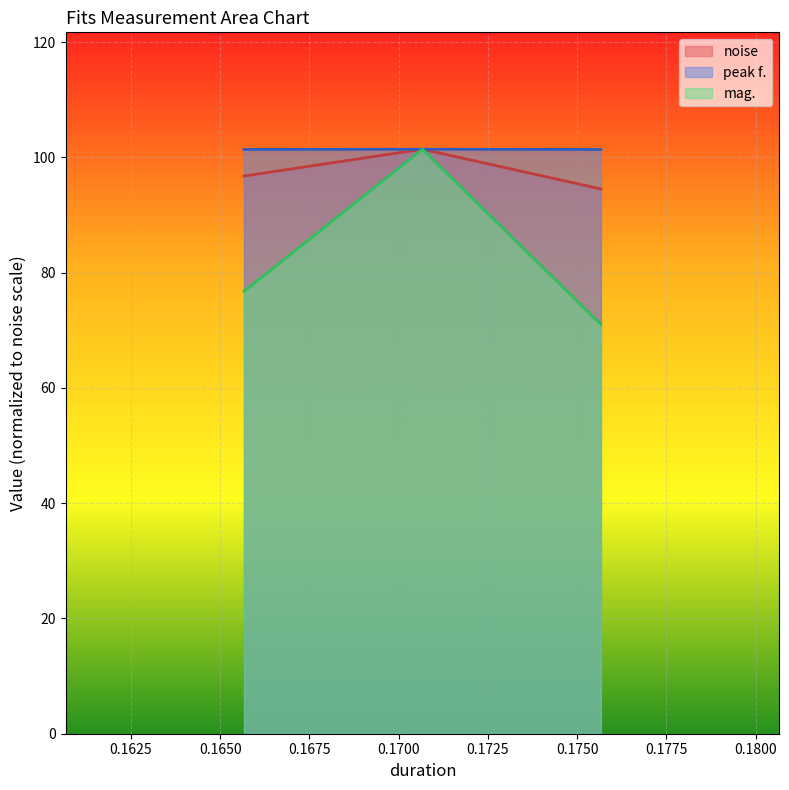

Does the chart display data point markers on the line(s)?

No